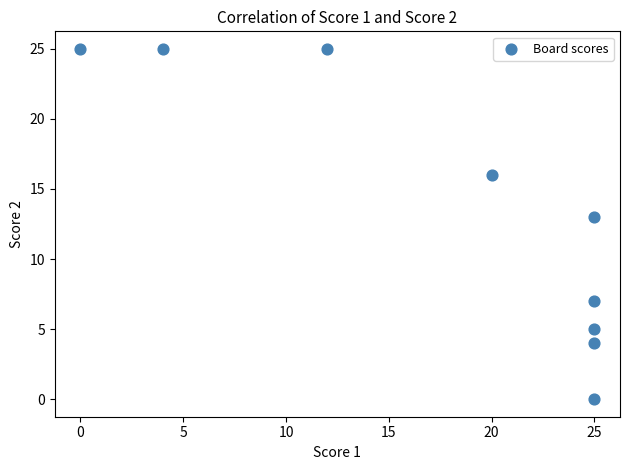

What is the range of Y values (max minus min)?

25